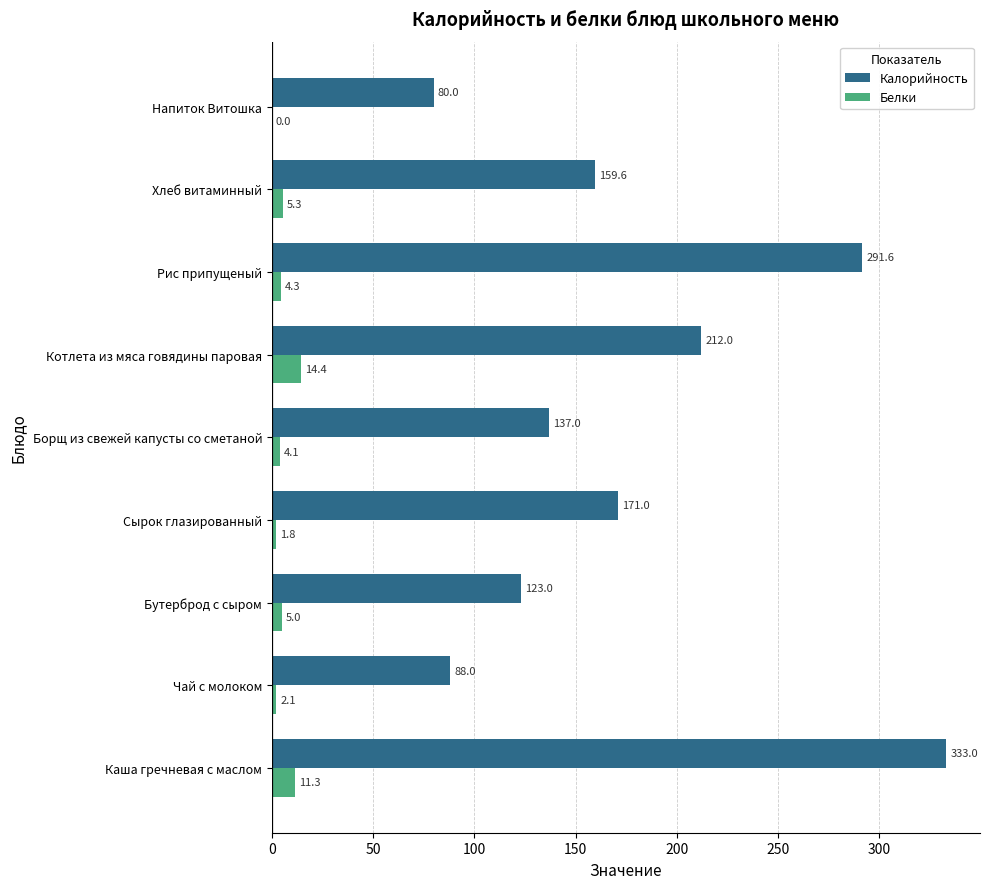

Is it true that Калорийность equals 94.9 at Сырок глазированный?

False